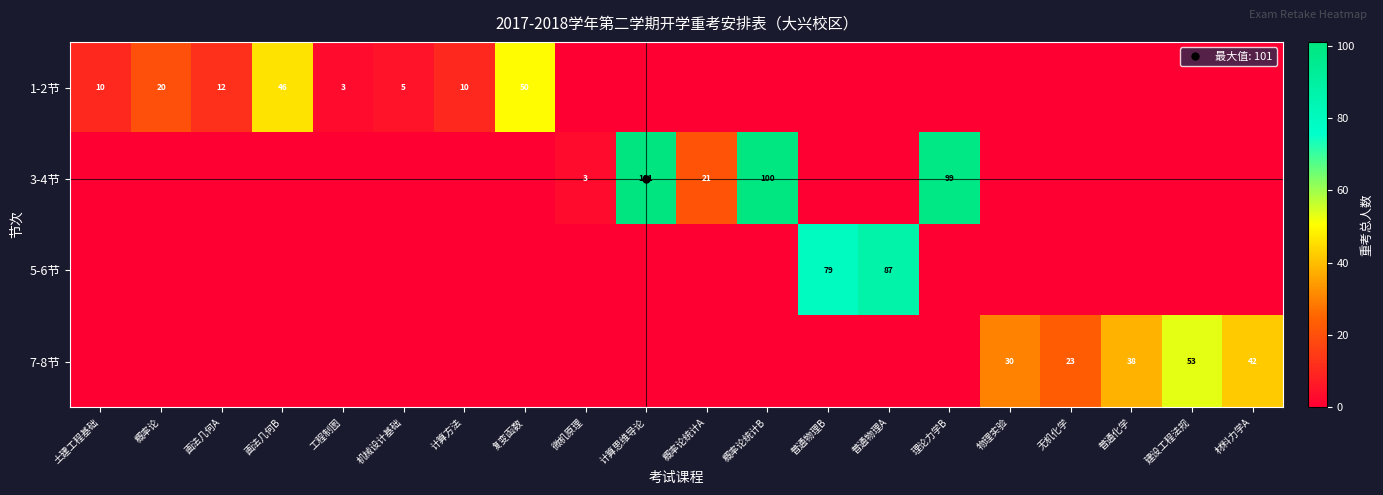

How many values in 3-4节 are above zero?

5